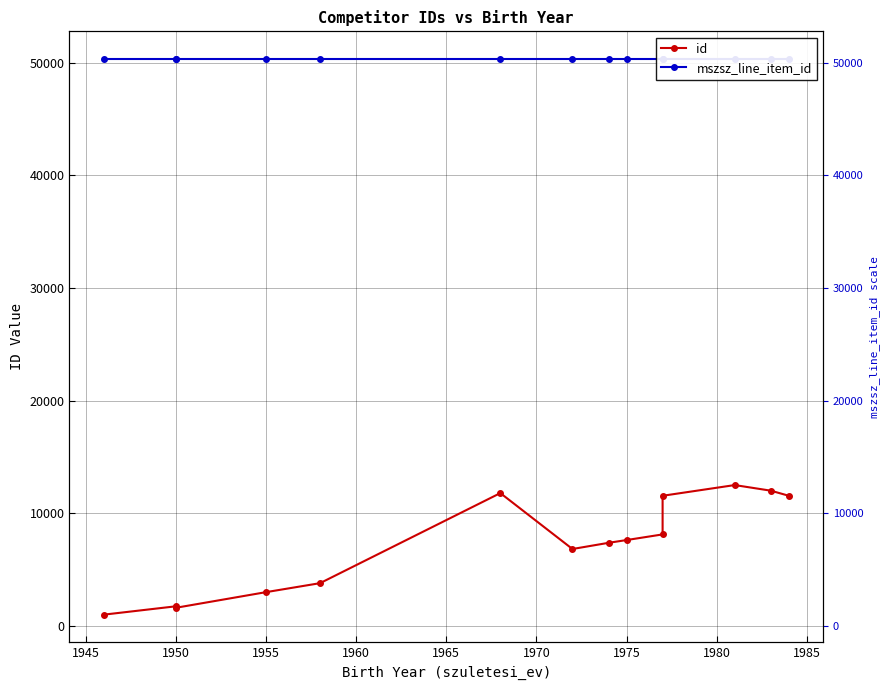

Which series has the widest spread of values?

id